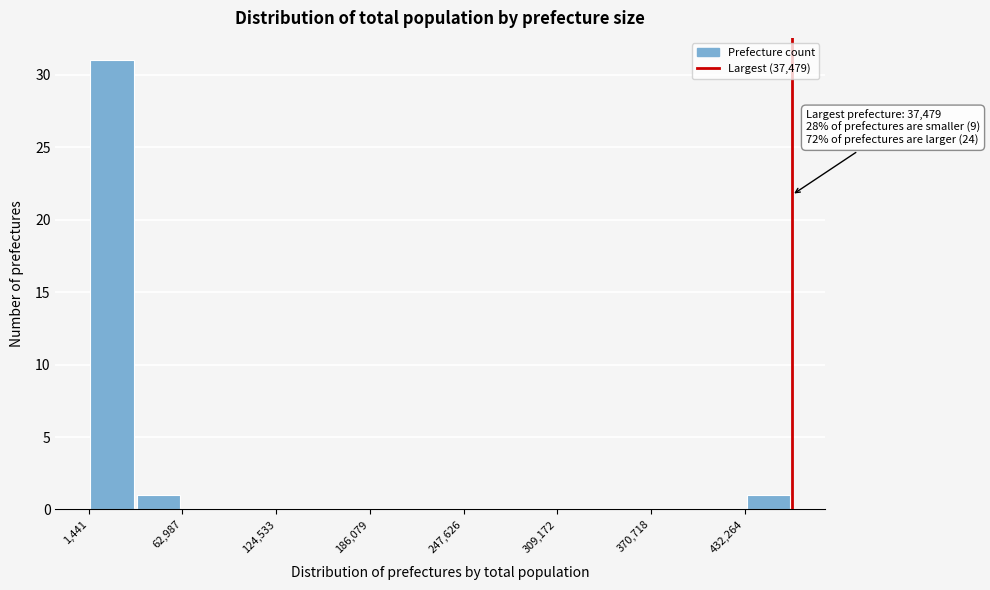

Around what value on the x-axis is the tallest bar? Give the approximate position of its centre, as read against the axis.

20000